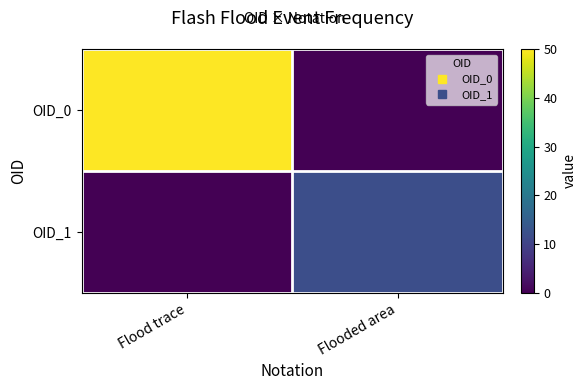

How many categories are shown in the chart?

2